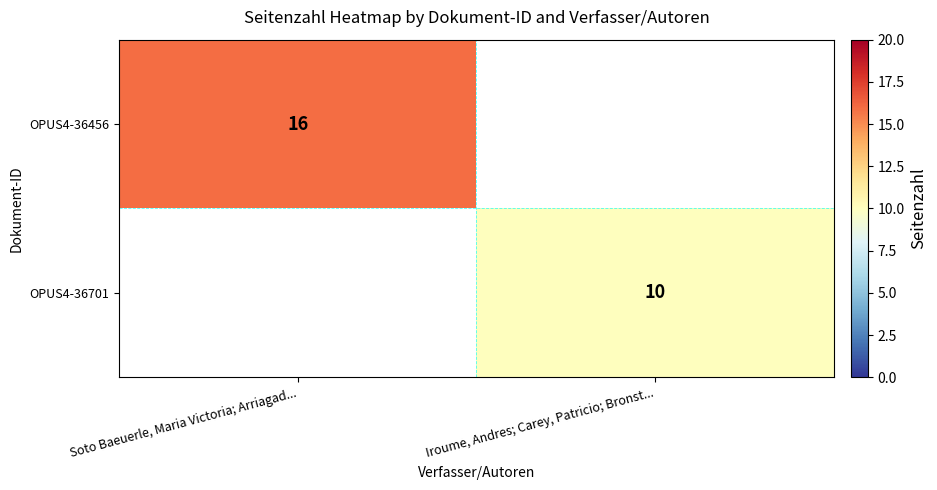

Is it true that OPUS4-36456 equals 16 at Soto Baeuerle, Maria Victoria; Arriagad...?

True